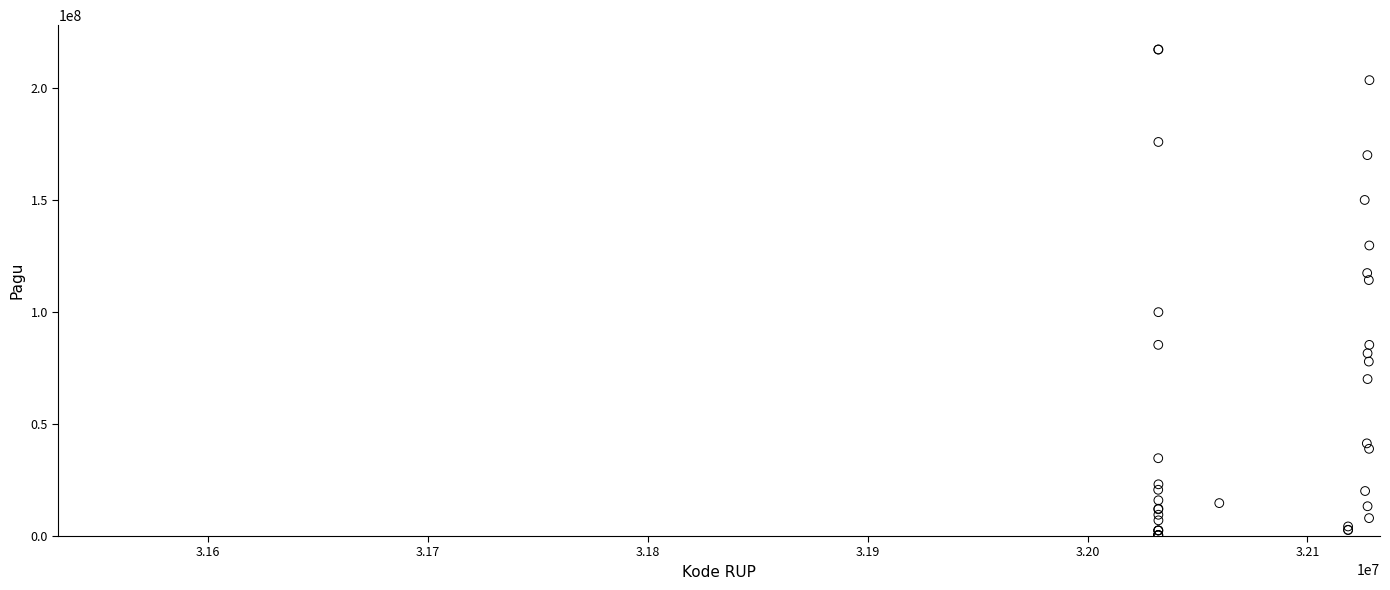

What Y value in the scatter plot is closest to 108830000?

114296000